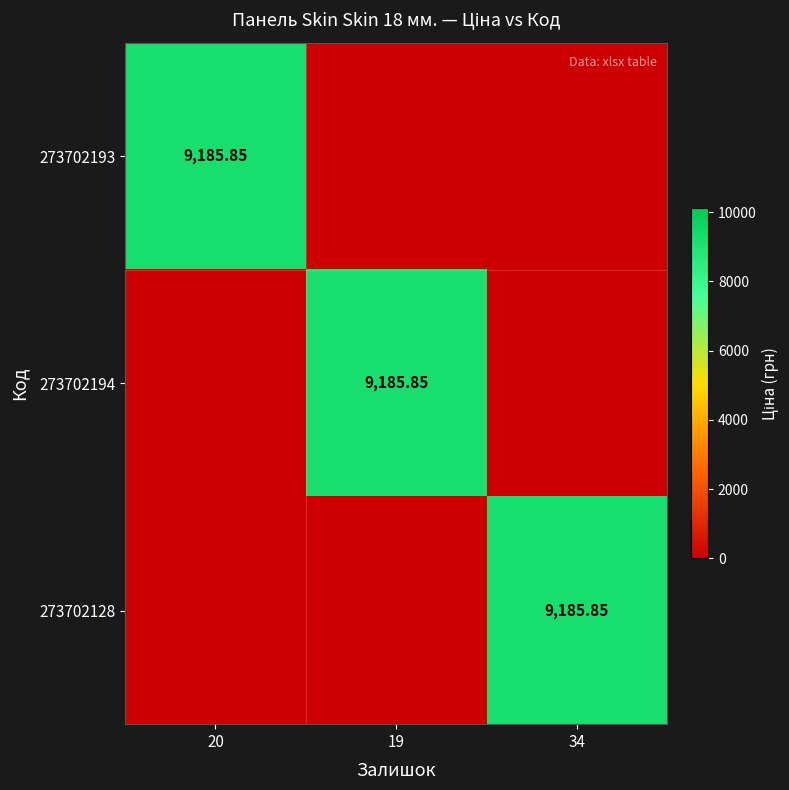

Which series changed the most between 20 and 19?

273702193